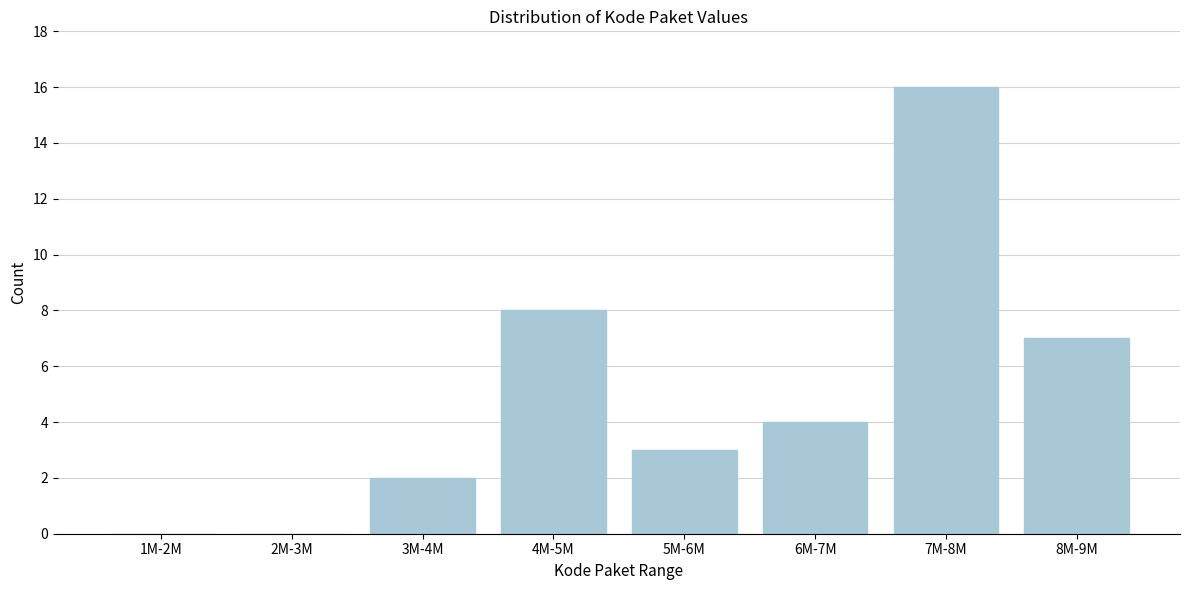

Reading left to right, list all the values displayed in this chart.

1M-2M=0	2M-3M=0	3M-4M=2	4M-5M=8	5M-6M=3	6M-7M=4	7M-8M=16	8M-9M=7